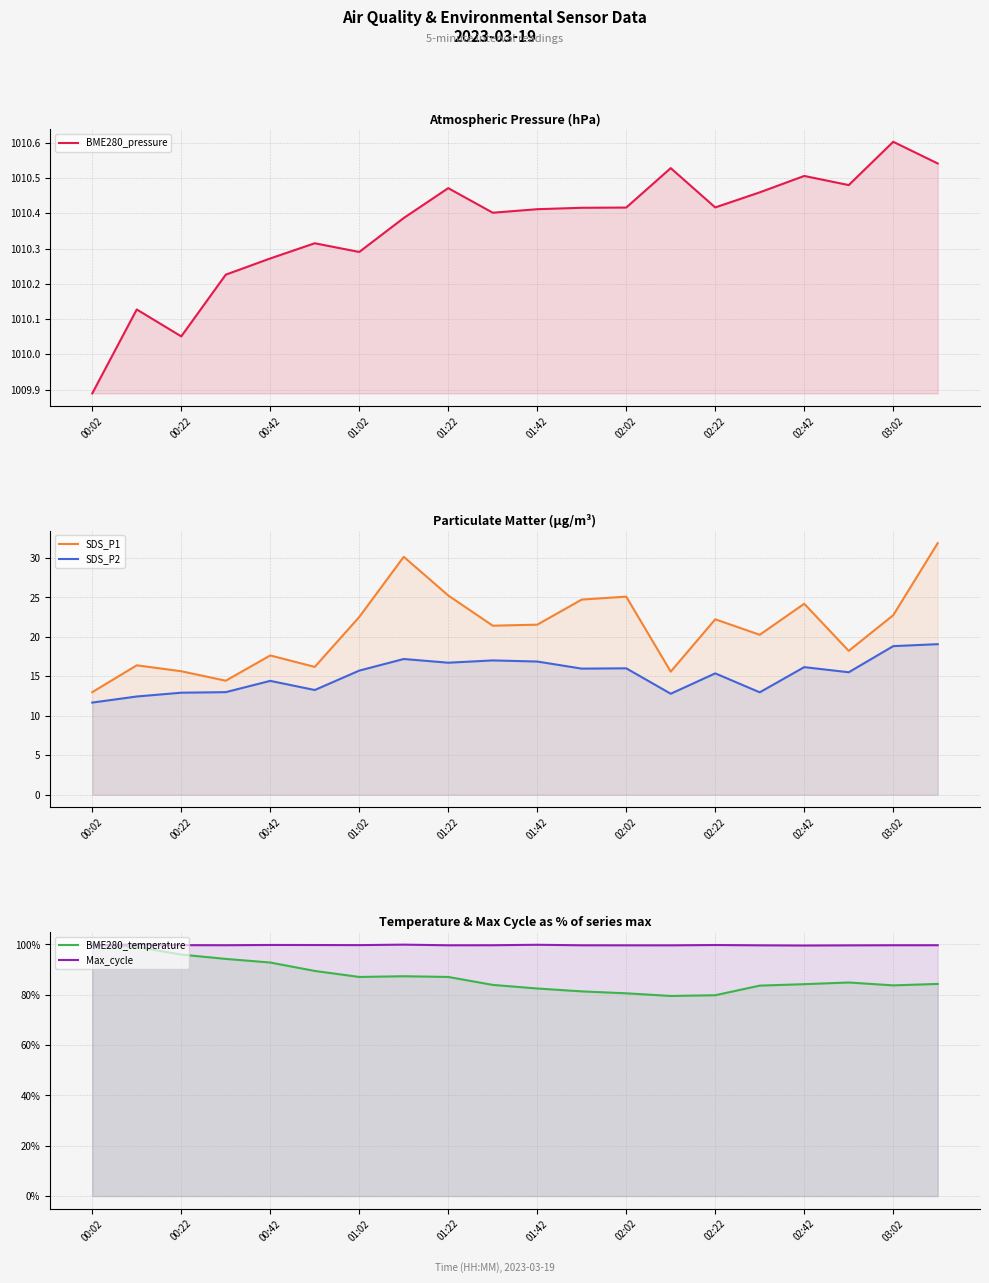

What are all the series names shown in the legend?

BME280_pressure, SDS_P1, SDS_P2, BME280_temperature, Max_cycle